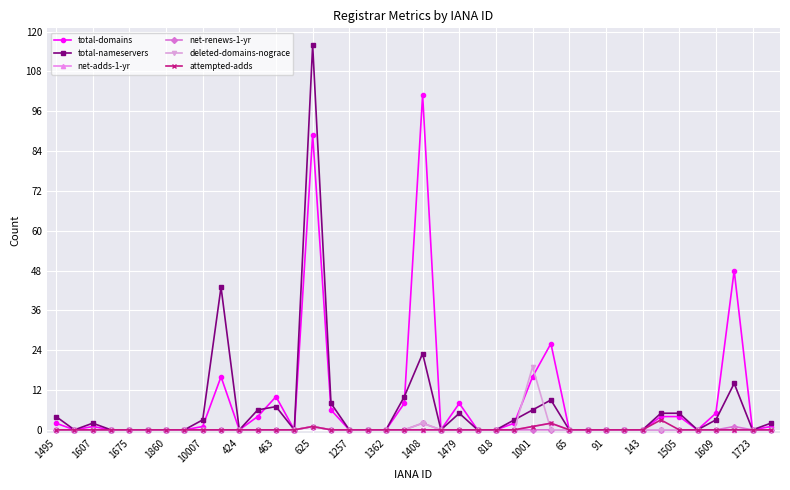

What is the maximum value shown in the chart?

116